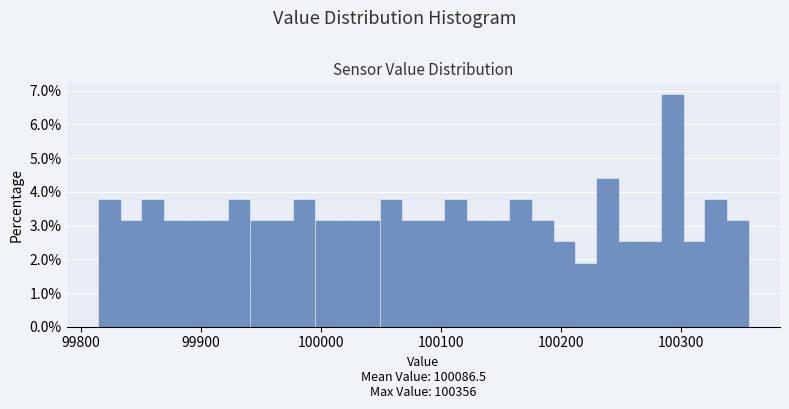

Read against the x-axis, roughly where is the centre of the tallest bar?

100290